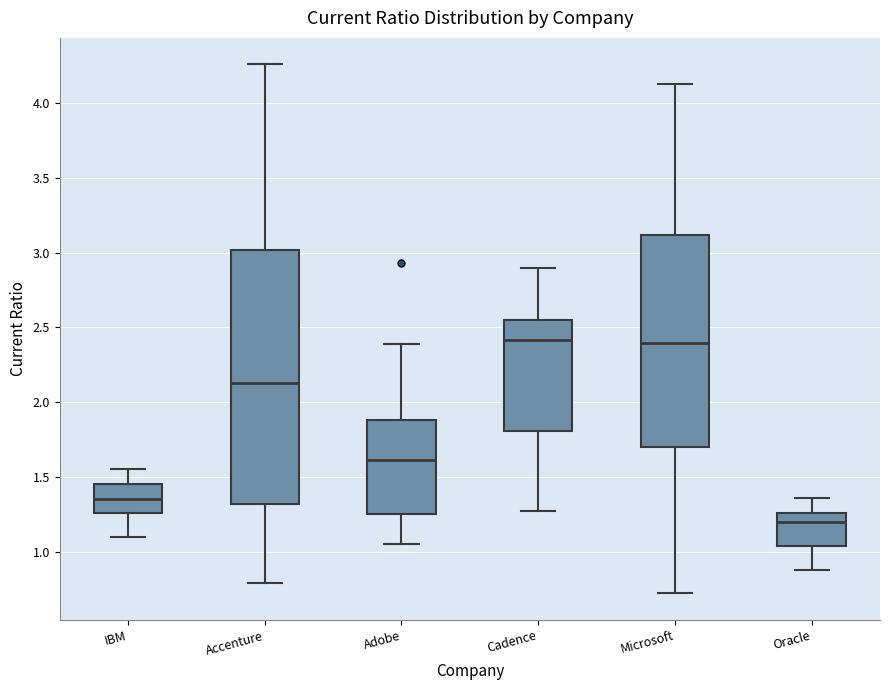

Which box is the tallest, from its lower edge to its upper edge?

Accenture